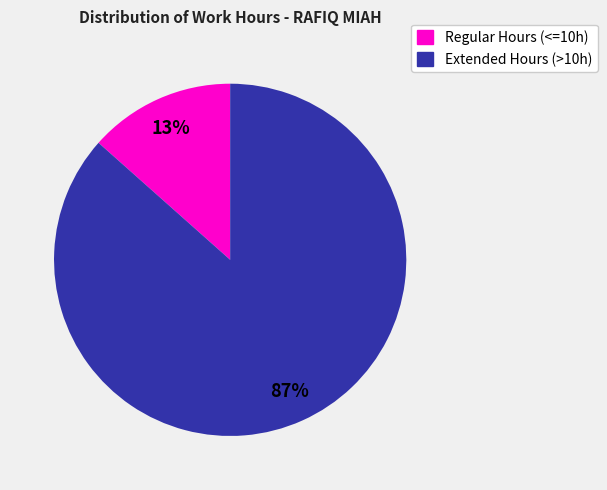

To the nearest percent, what is the average slice percentage?

50%